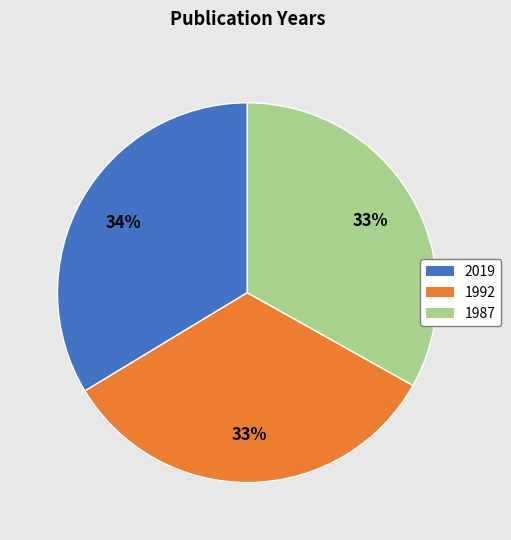

To the nearest percent, what is the average slice percentage?

33%